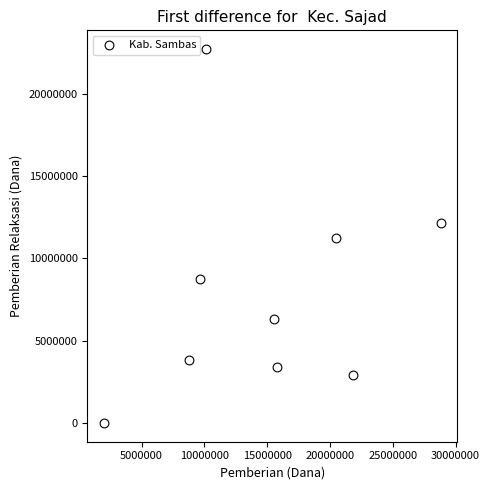

What is the average Y value?

7925000